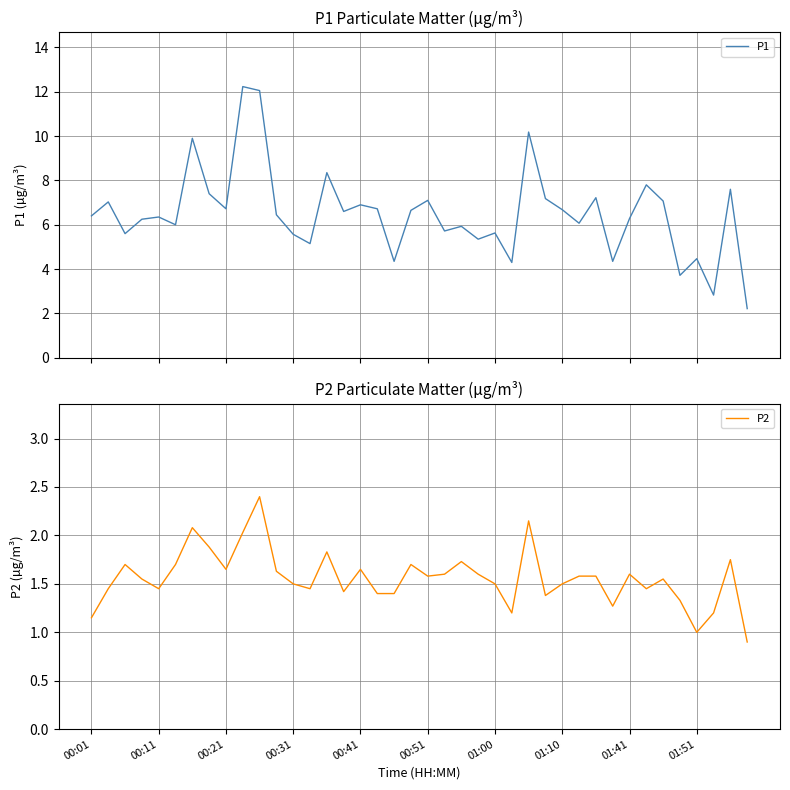

Which series changed the most between 13 and 37?

P1